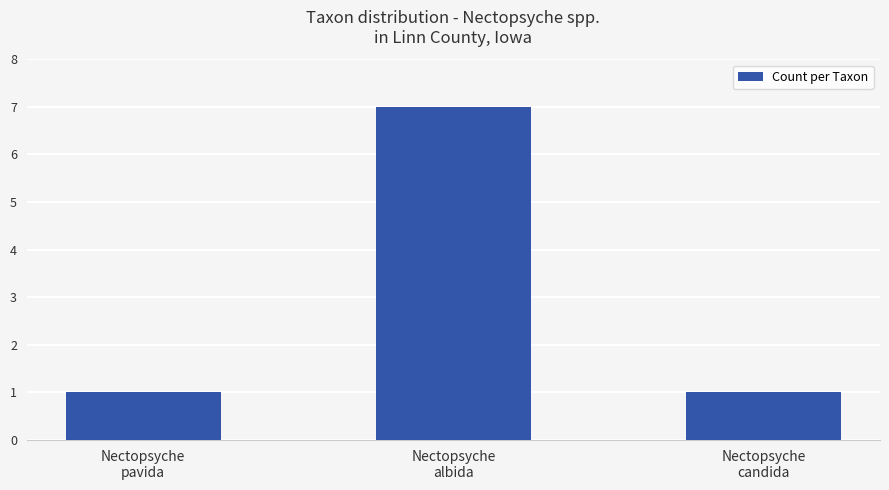

What is the smallest value displayed?

1